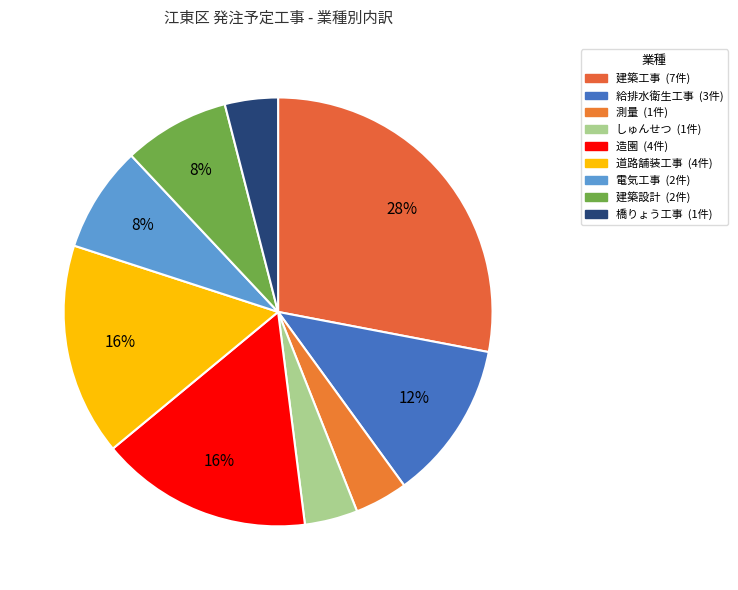

Do 建築設計 and 橋りょう工事 together represent more than half of the pie?

No